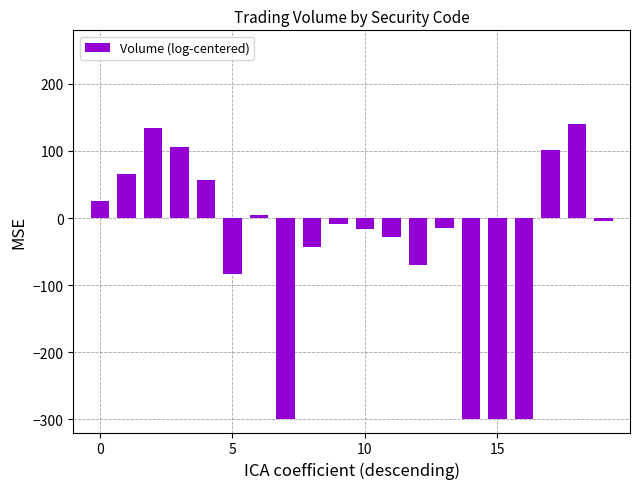

Does the chart contain any negative values?

Yes